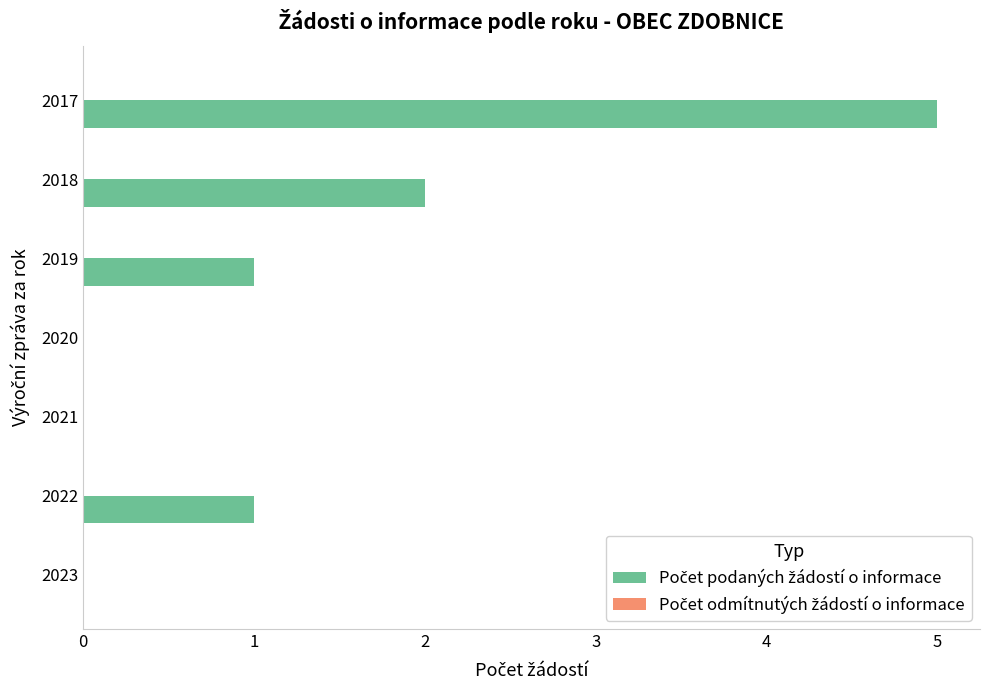

Is it true that the value at 2021 is 0?

True